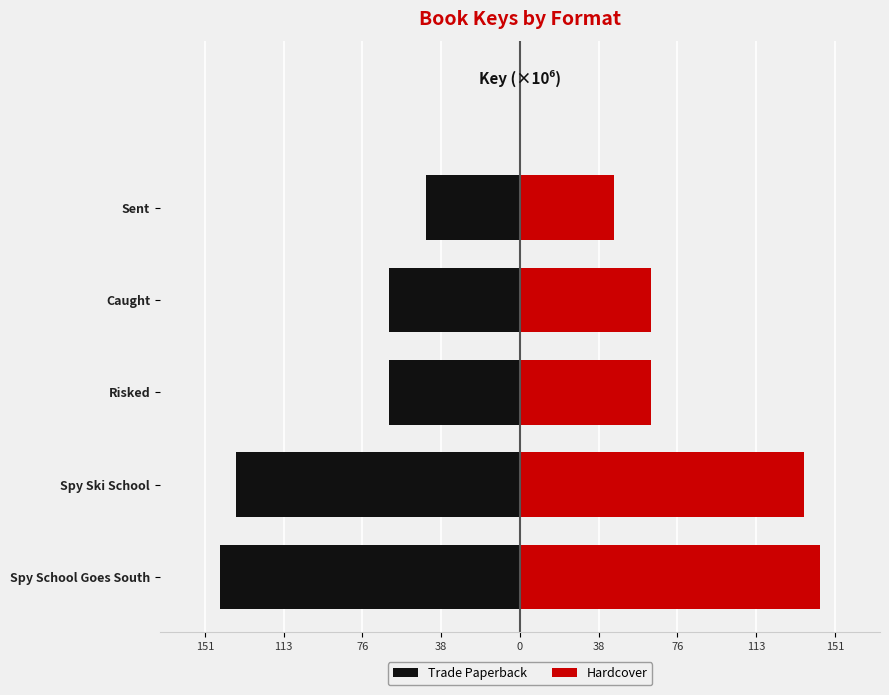

What is the value of the Hardcover bar at the 5th from the left?

45.3